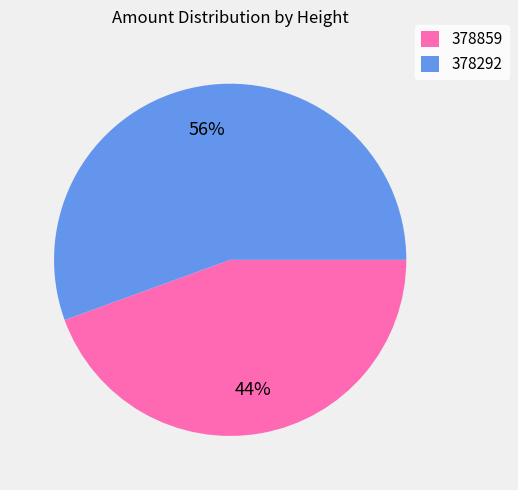

To the nearest percent, what is the average slice percentage?

50%